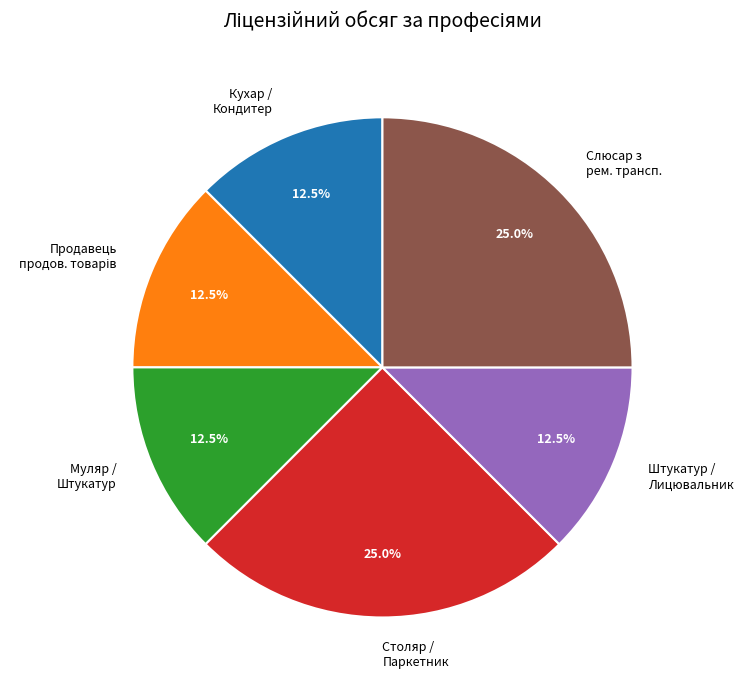

What is the total percentage of Штукатур / Лицювальник and Кухар / Кондитер?

25.0%